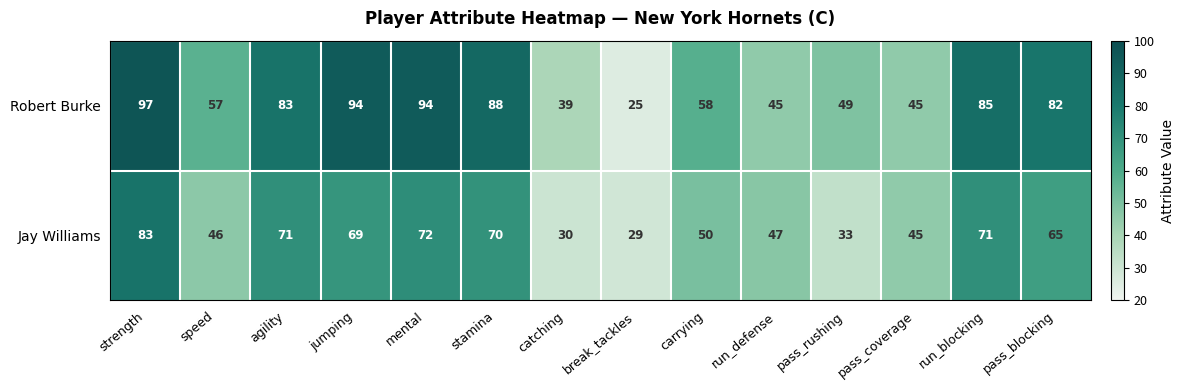

What is the difference between the second highest and minimum values in the Robert Burke series?

69